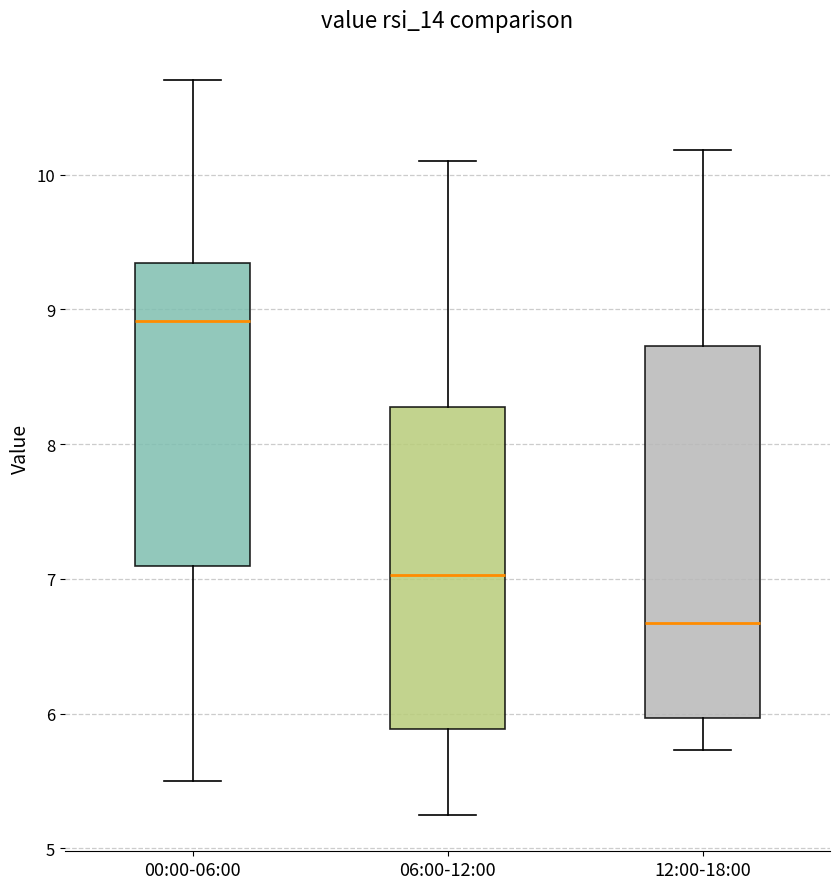

Reading left to right, read every box against the y-axis: the position of its median line, the range the box covers, and the ends of its whiskers. The values are not printed on the chart, so give them approximately, as read against the axis.

00:00-06:00: median 8.9, box 7.1 to 9.3, whiskers 5.5 to 10.7
06:00-12:00: median 7.0, box 5.9 to 8.3, whiskers 5.3 to 10.1
12:00-18:00: median 6.7, box 6.0 to 8.7, whiskers 5.7 to 10.2